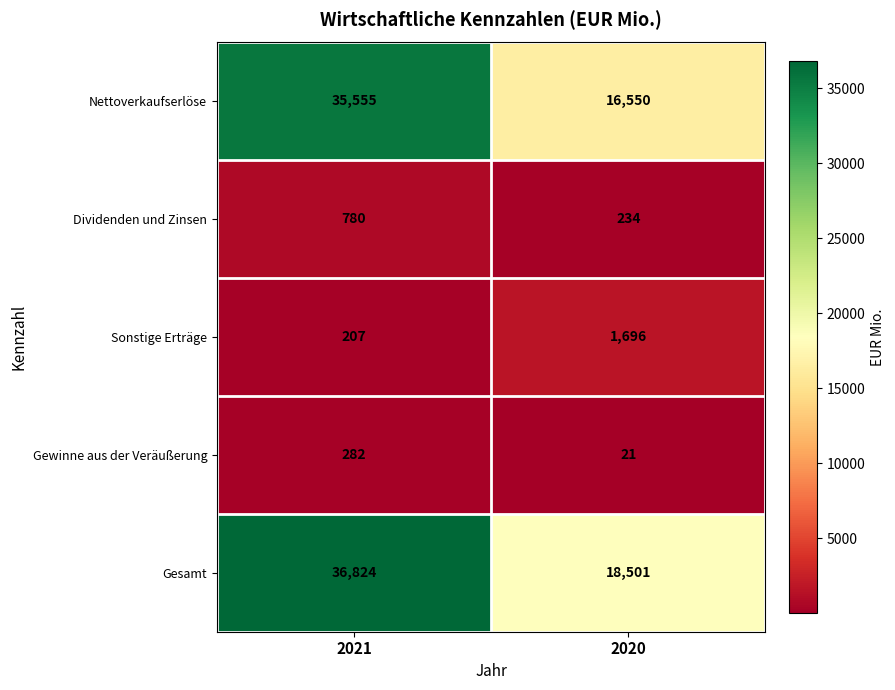

The value of Nettoverkaufserlöse at 2021 is 15102. True or false?

False